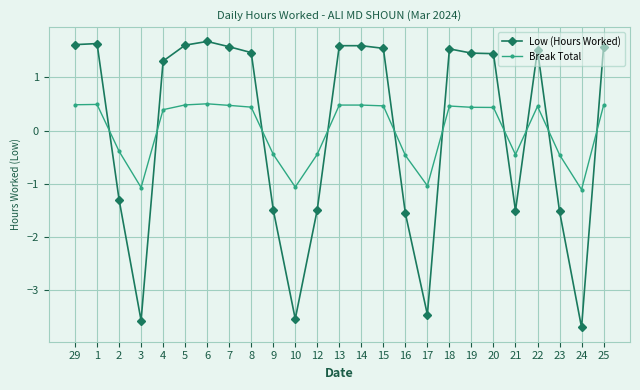

What is the difference between the maximum and second lowest values in the Low (Hours Worked) series?

5.3